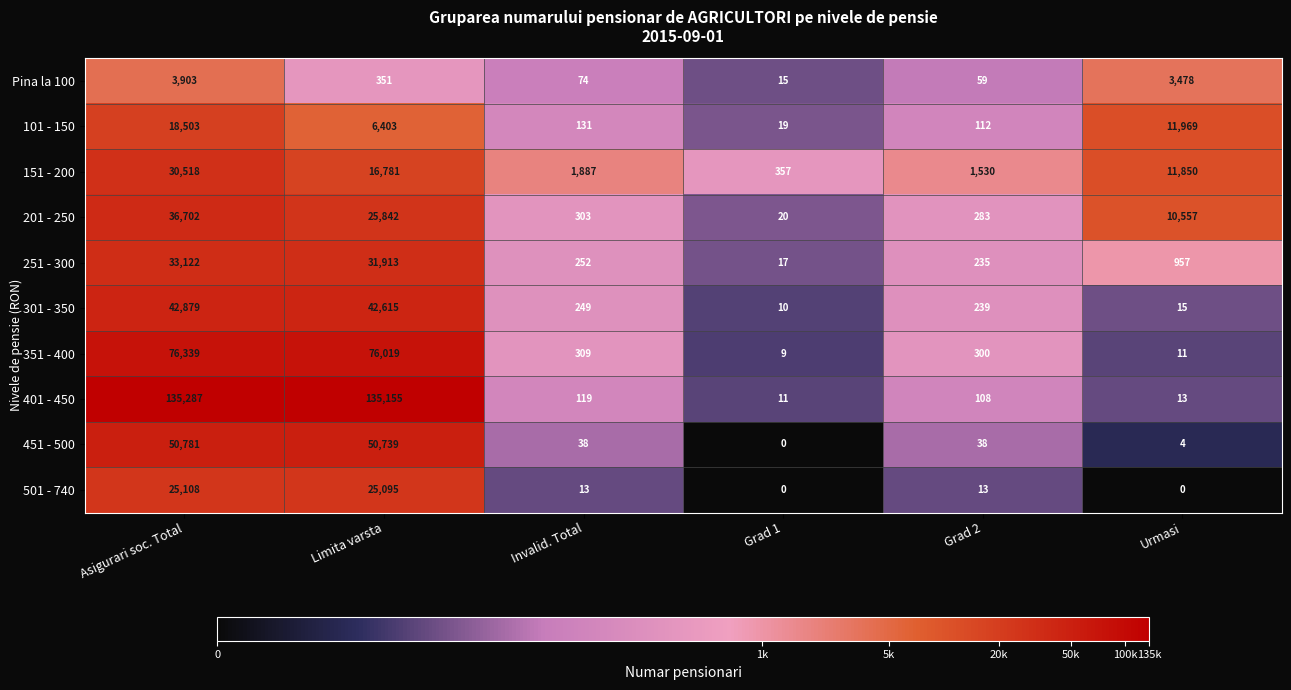

At which label does 351 - 400 first exceed 309?

Asigurari soc. Total